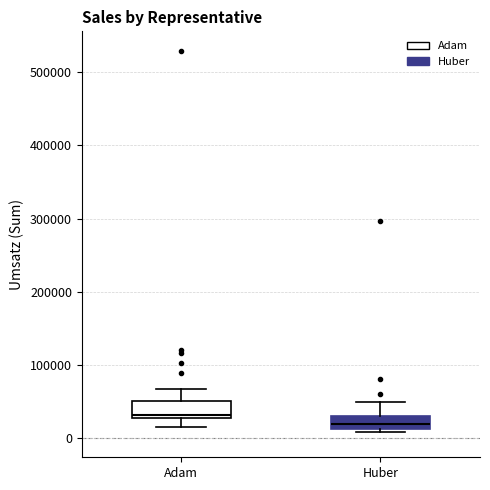

Where is the lower edge of the box for Huber on the y-axis? The values are not printed on the chart, so give them approximately, as read against the axis.

10000